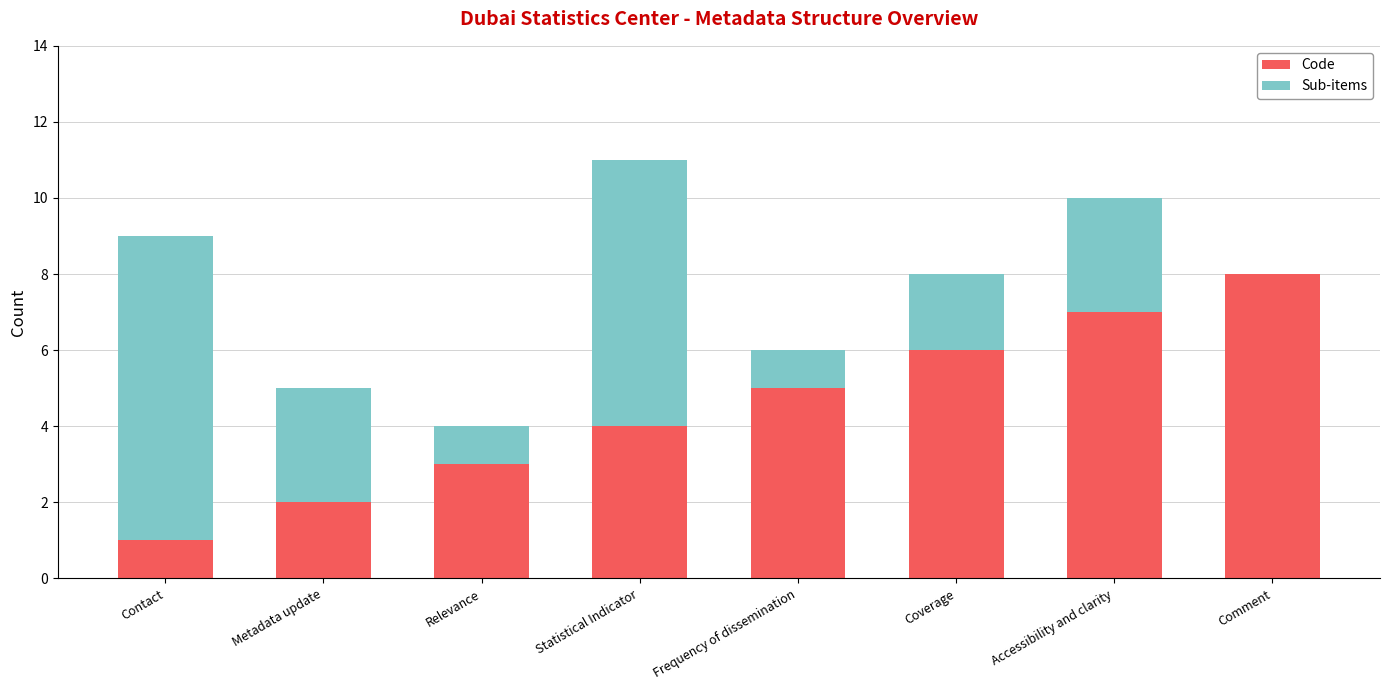

Does the chart contain stacked bars?

Yes